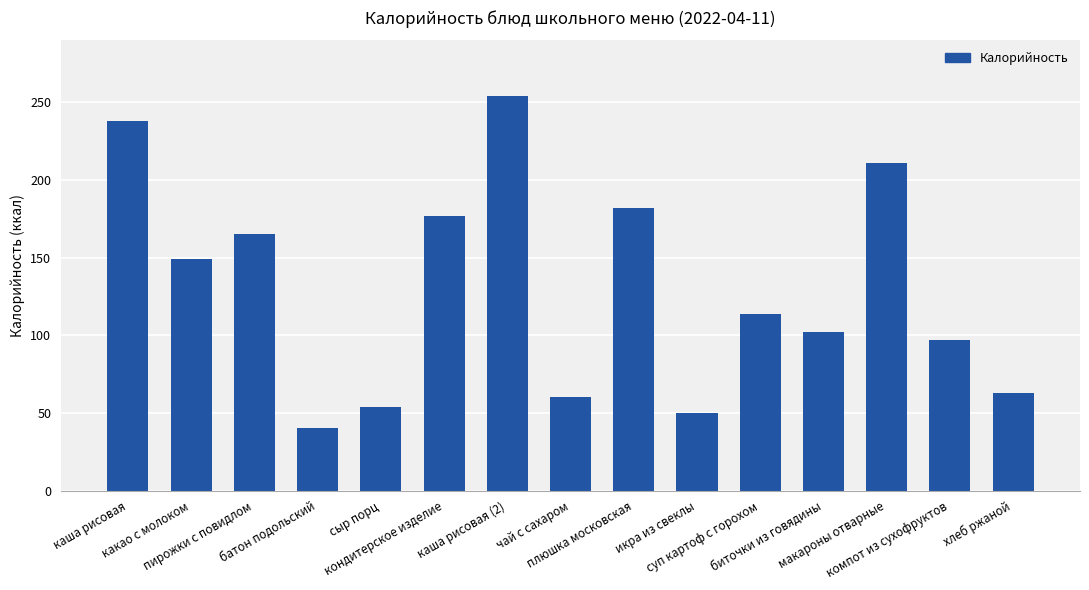

Where does the data first go above 114?

каша рисовая